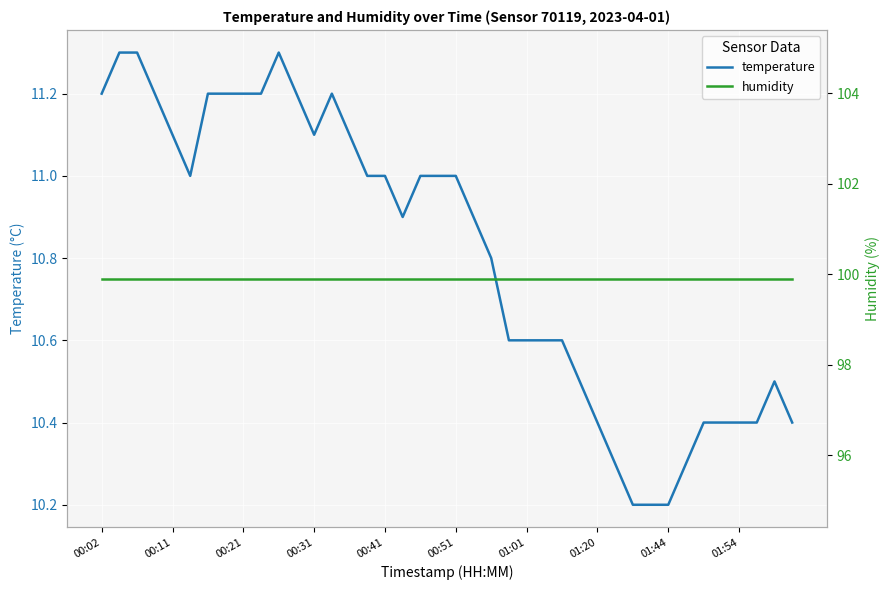

What is the minimum value for temperature?

10.2